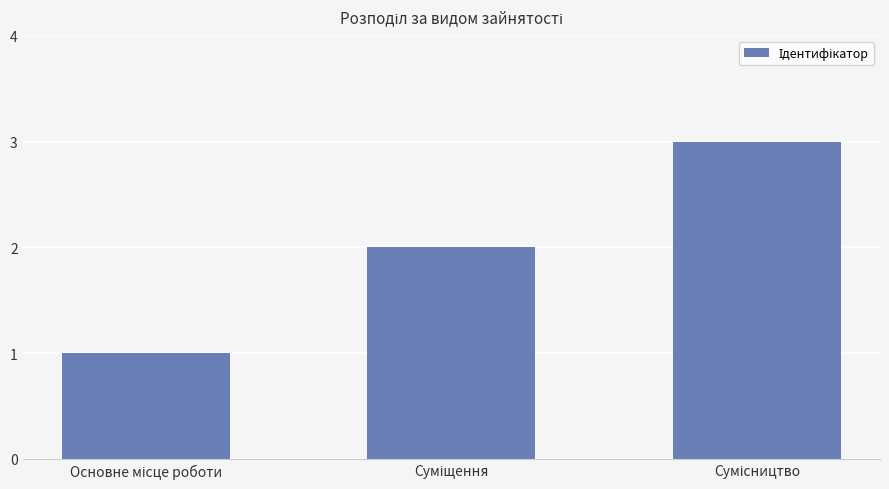

What is the value of the 3rd bar from the left?

3